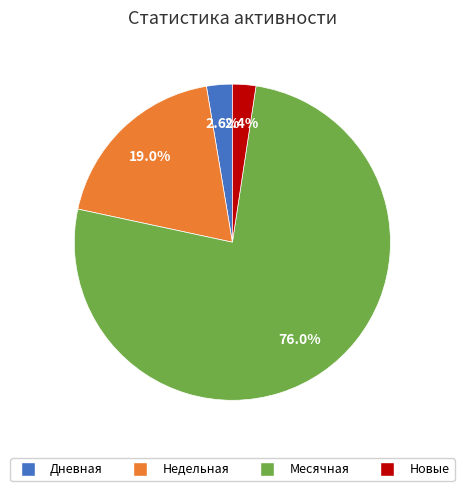

What is the largest slice in the pie chart?

Месячная